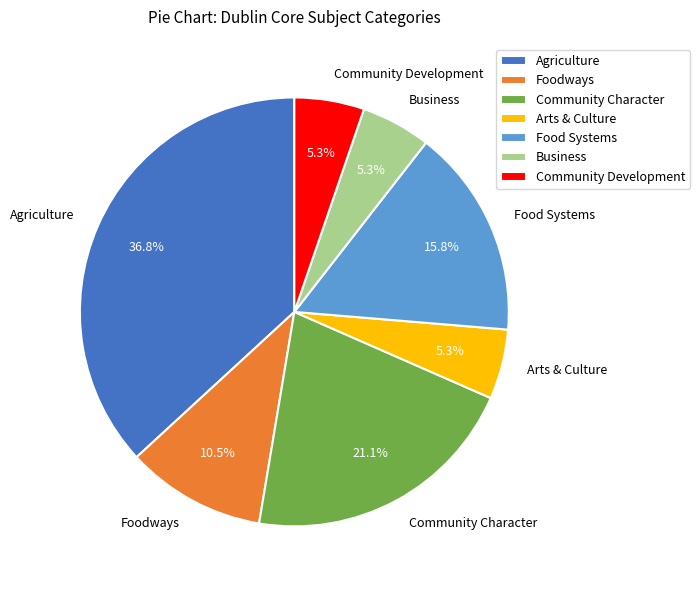

The Food Systems slice represents 16% of the pie. True or false?

True